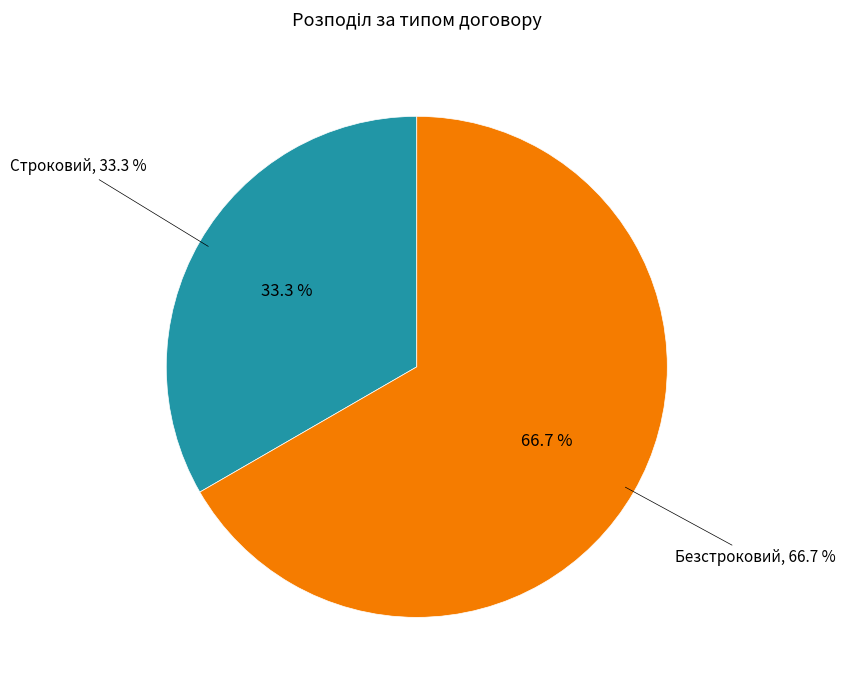

Is it true that Безстроковий is 67% of the pie?

True